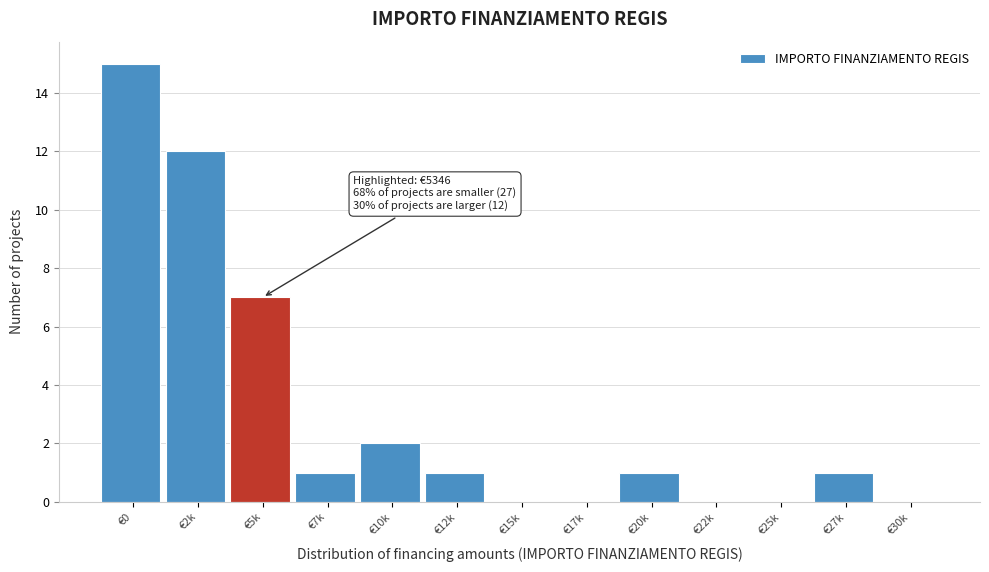

Reading left to right, list all the values displayed in this chart.

€0=15	€2k=12	€5k=7	€7k=1	€10k=2	€12k=1	€15k=0	€17k=0	€20k=1	€22k=0	€25k=0	€27k=1	€30k=0